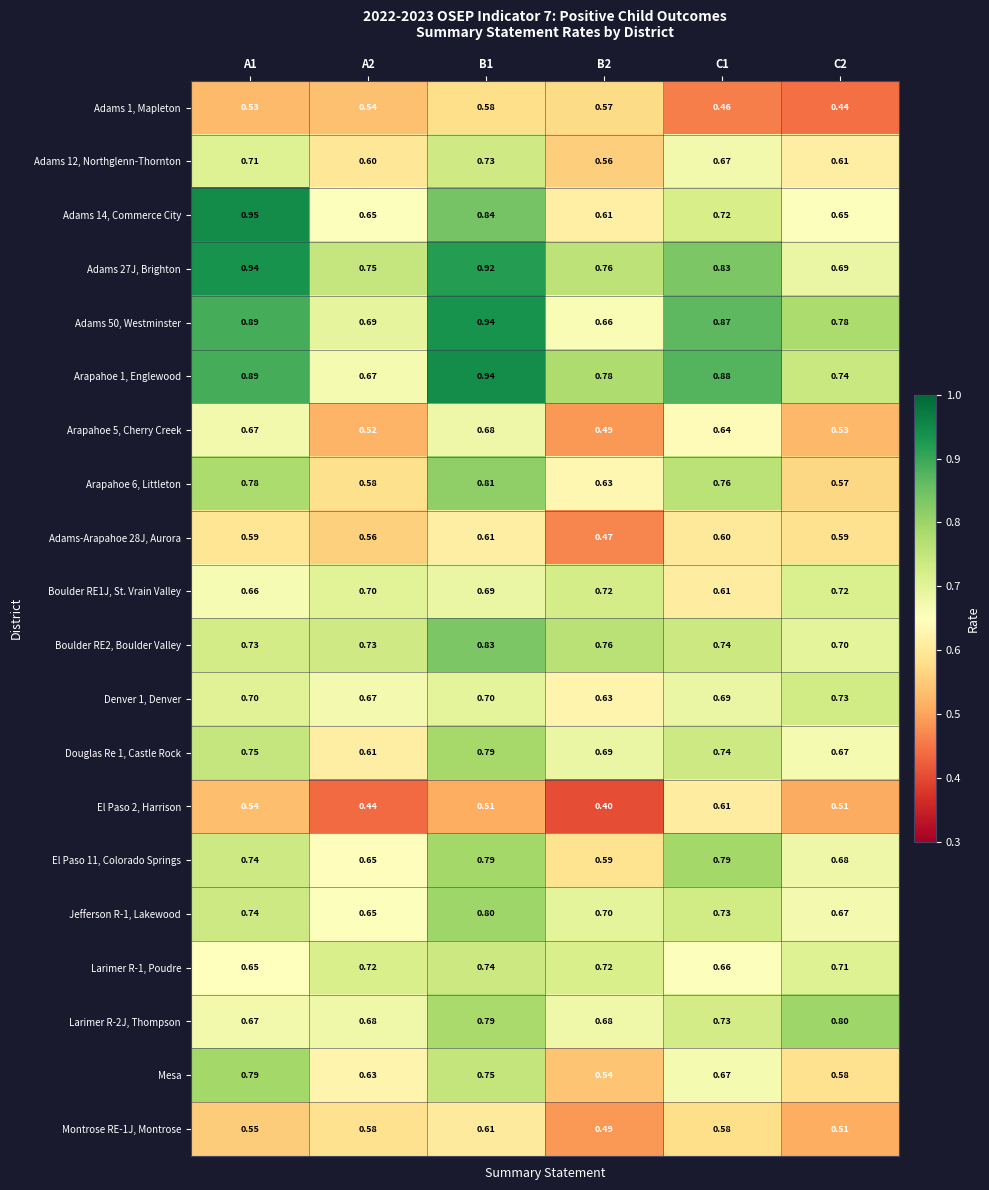

What is the smallest value displayed?

0.4